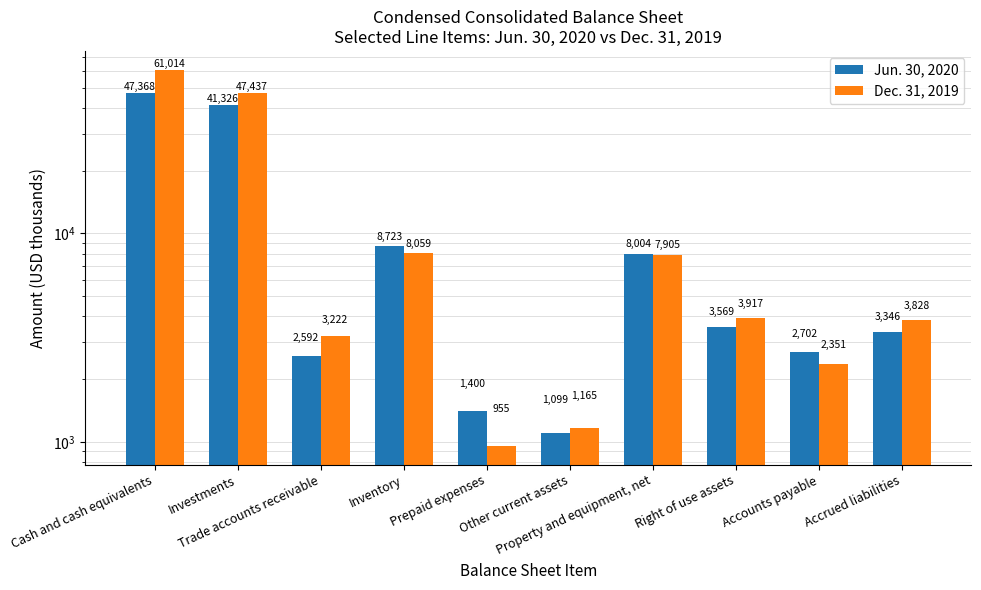

List the series in order of their overall mean, highest first.

Dec. 31, 2019, Jun. 30, 2020